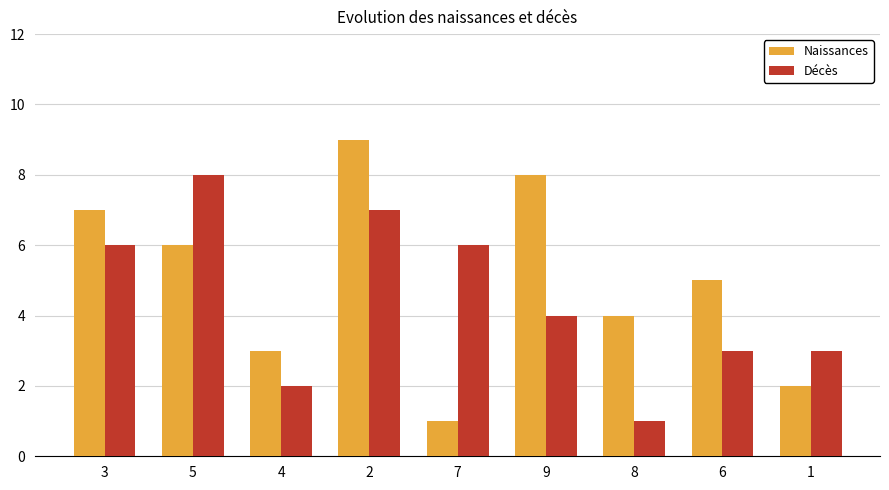

How many groups of bars are there?

9